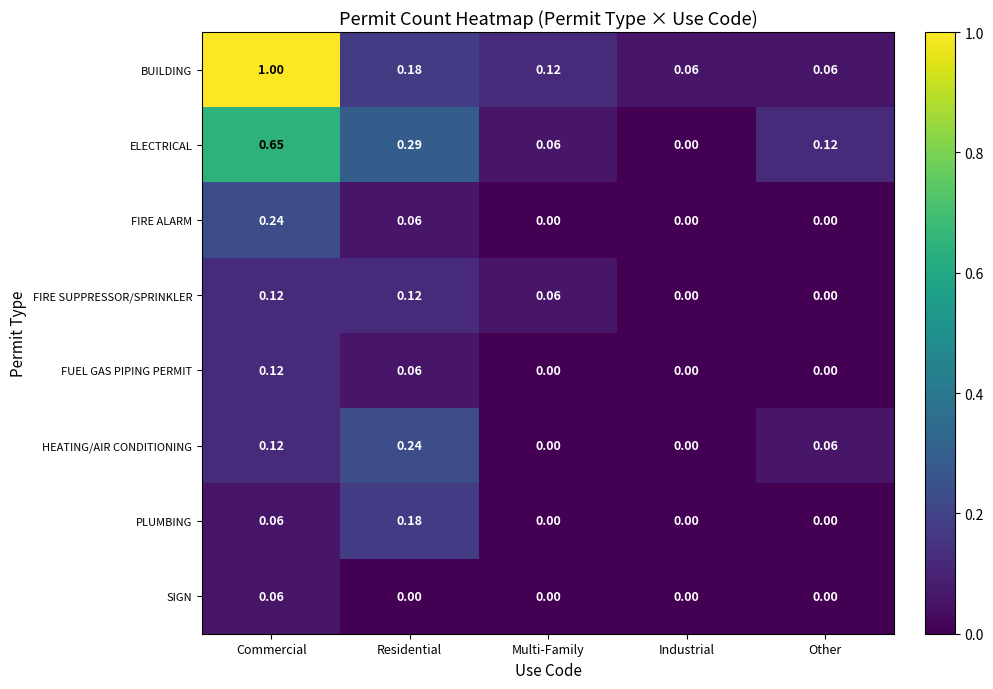

Which series has the largest range (max minus min)?

BUILDING